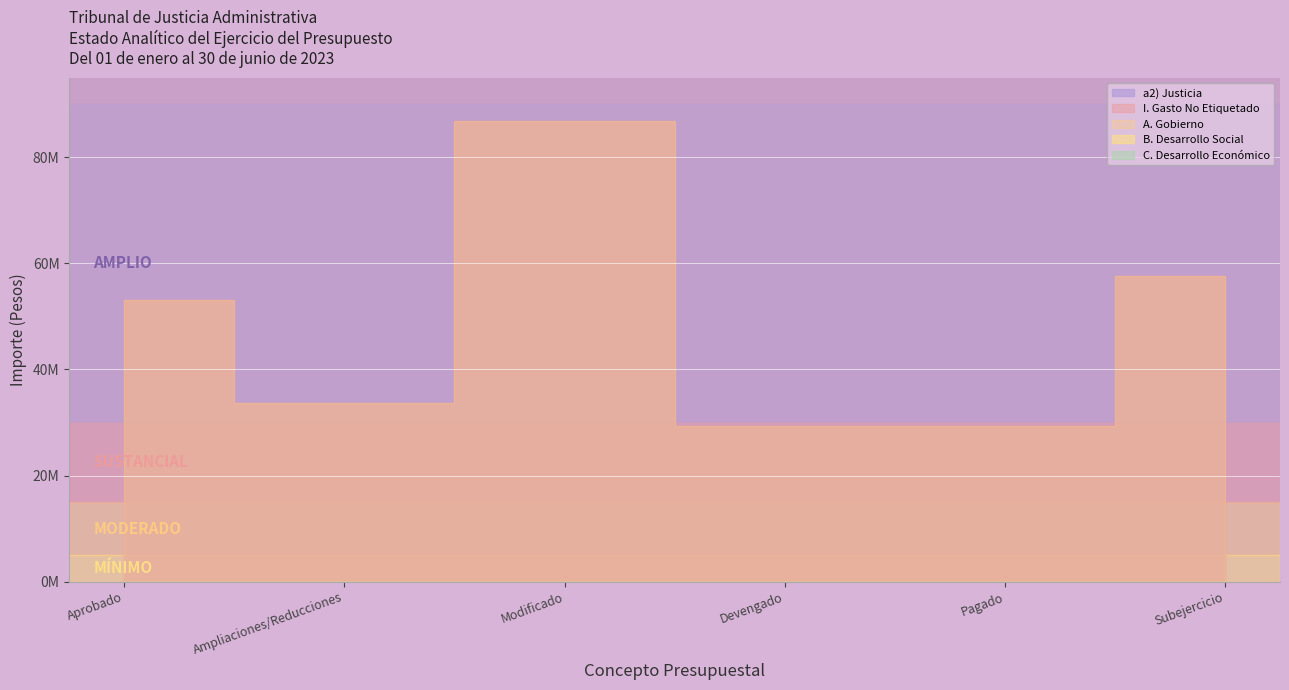

What is the total value across all series at Ampliaciones/Reducciones?

101206933.6